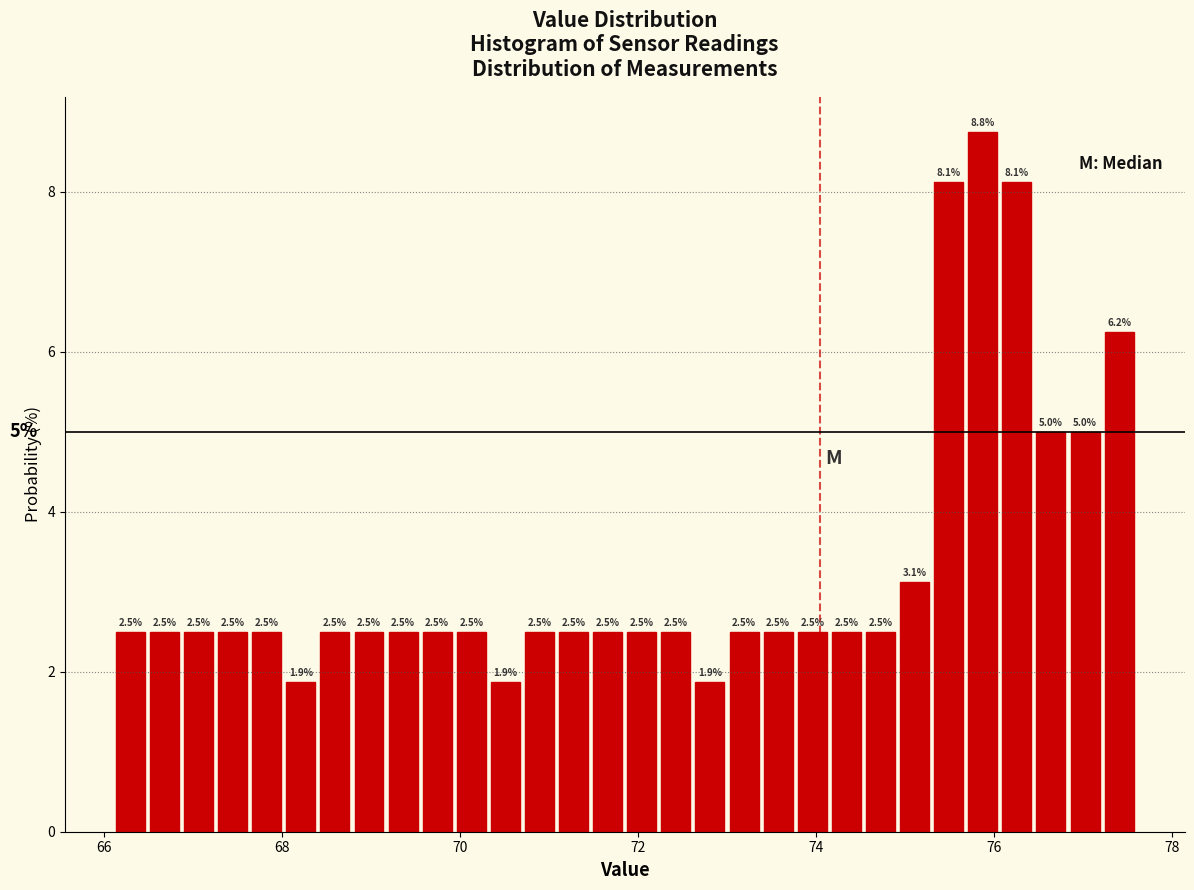

Around what value on the x-axis is the tallest bar? Give the approximate position of its centre, as read against the axis.

75.8